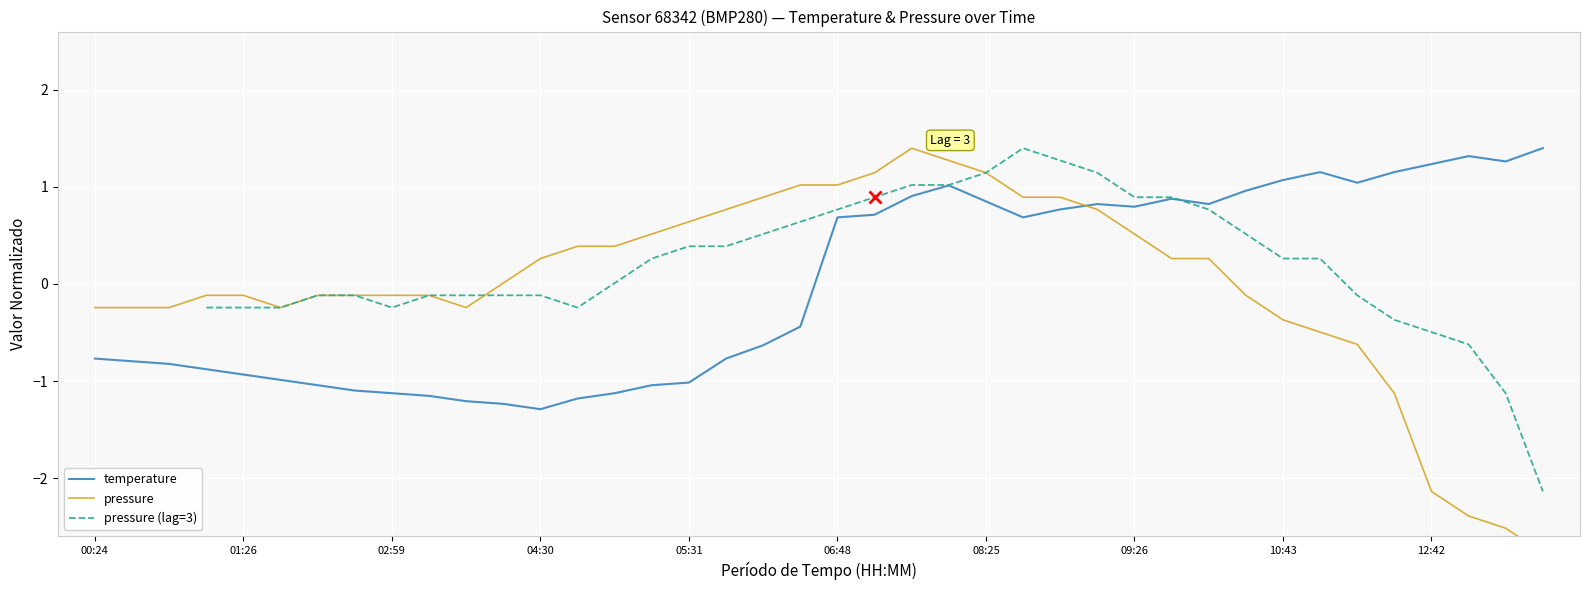

Where is temperature nearest to the value 0?

19